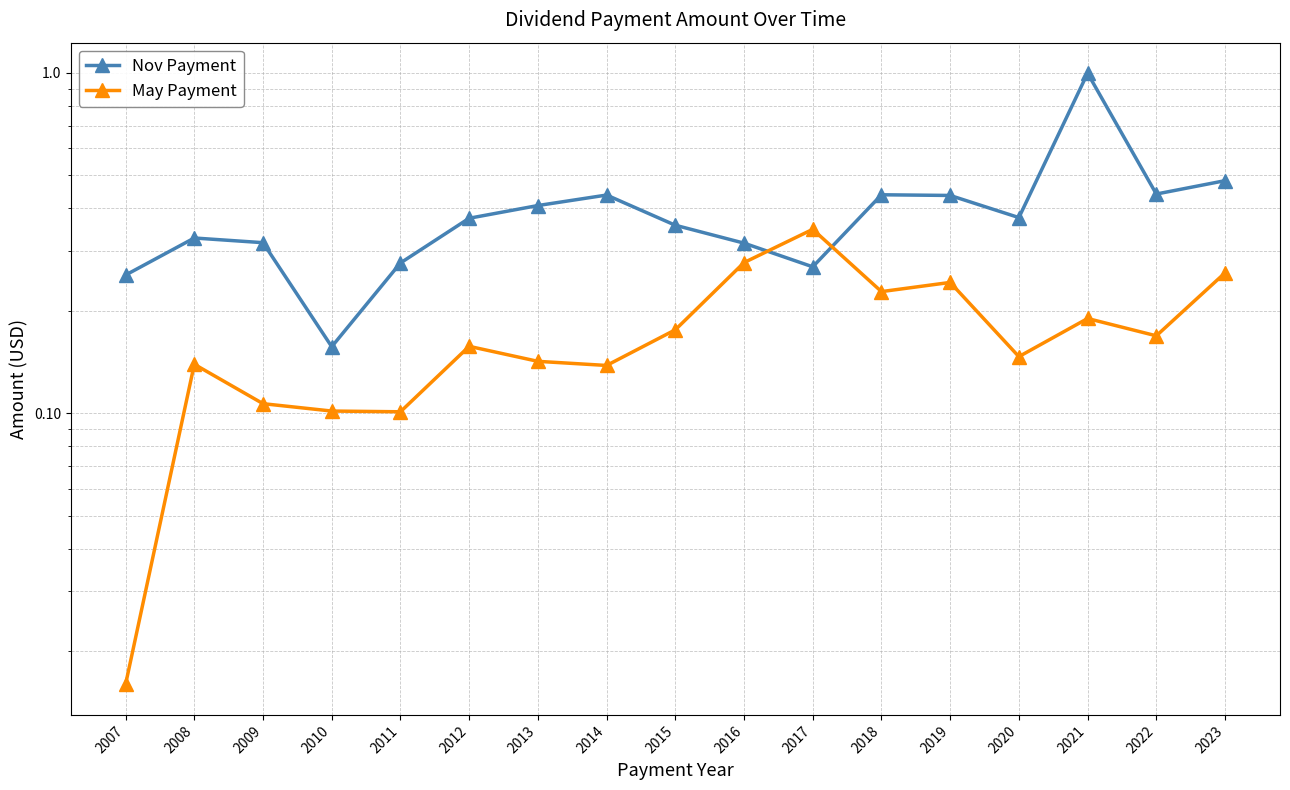

Reading right to left, what are all the values shown in this chart?

Nov Payment: 0.5	0.4	1.0	0.4	0.4	0.4	0.3	0.3	0.4	0.4	0.4	0.4	0.3	0.2	0.3	0.3	0.3
May Payment: 0.3	0.2	0.2	0.1	0.2	0.2	0.3	0.3	0.2	0.1	0.1	0.2	0.1	0.1	0.1	0.1	0.0